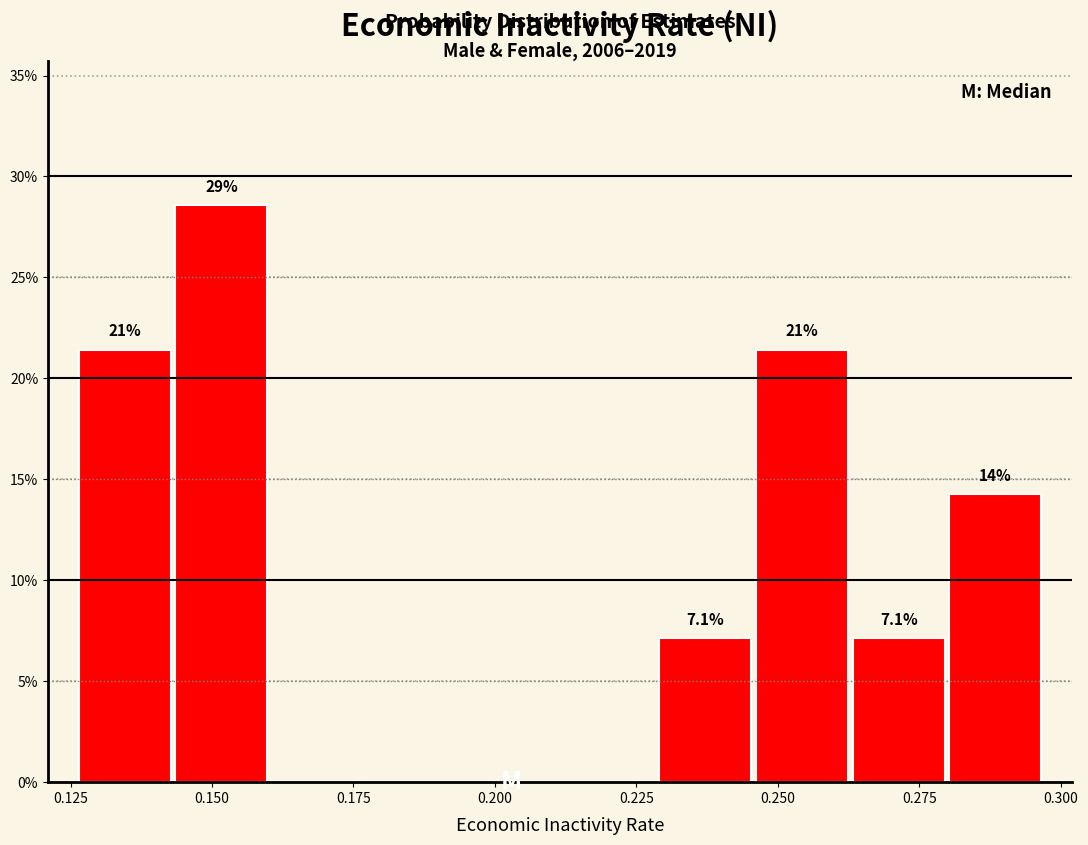

Read against the x-axis, roughly where is the centre of the tallest bar?

0.150